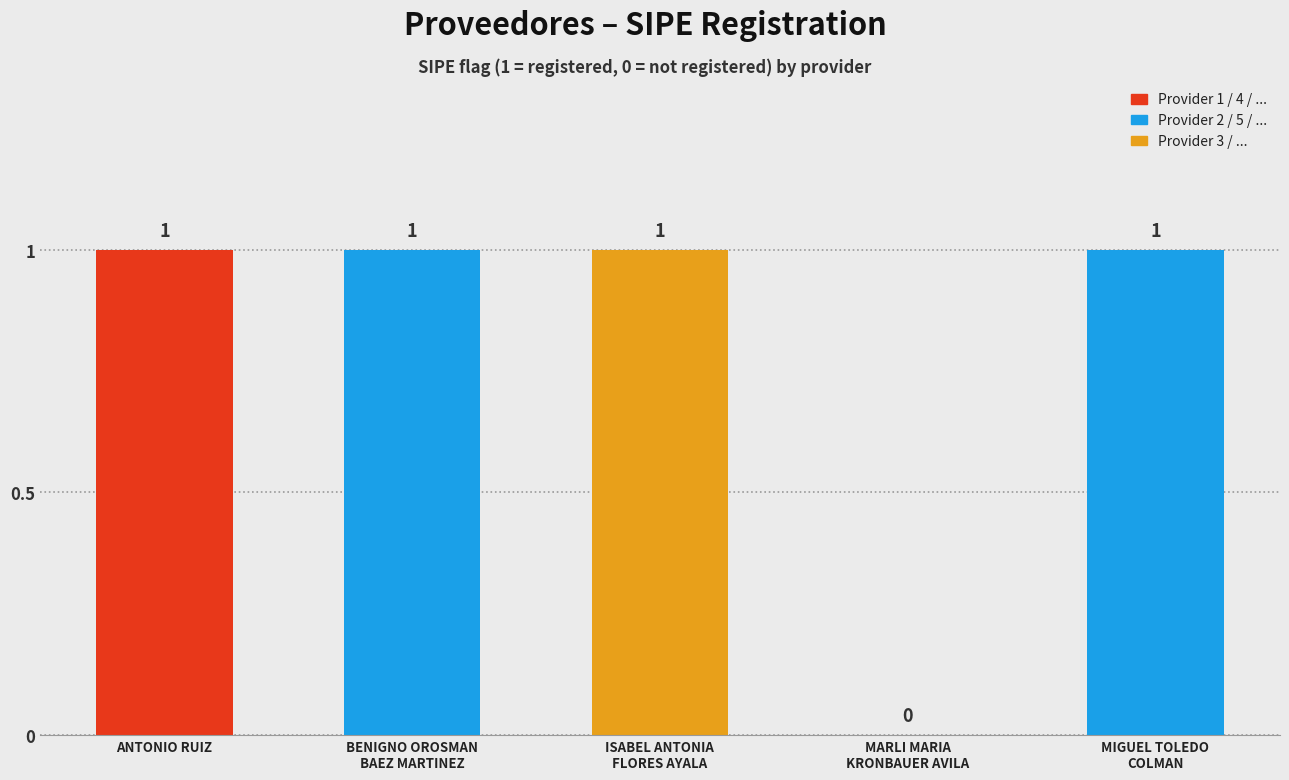

What is the sum of all values?

4